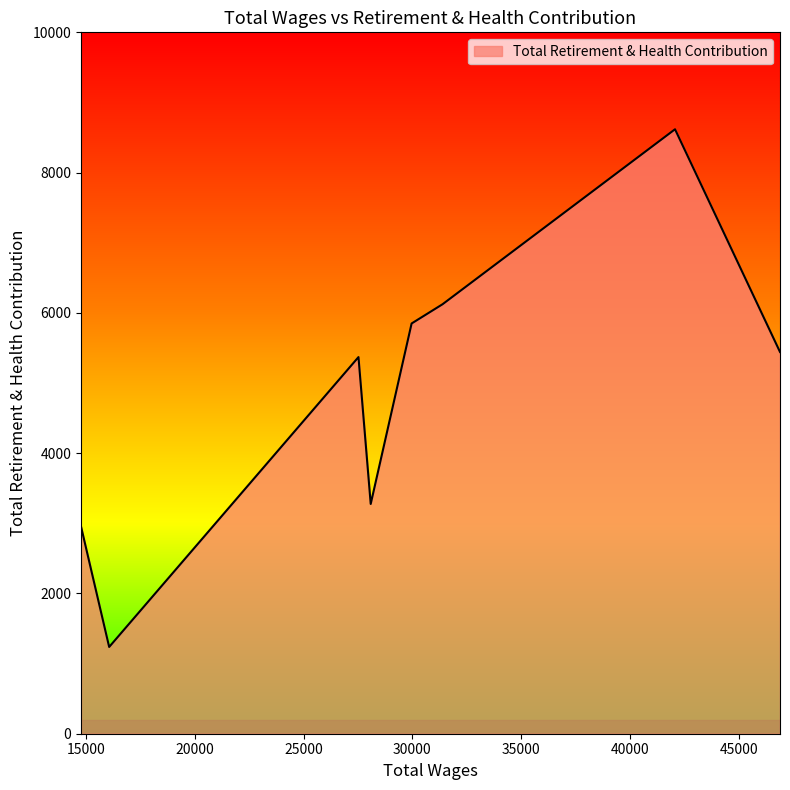

What is the difference between the maximum and second lowest values?

5664